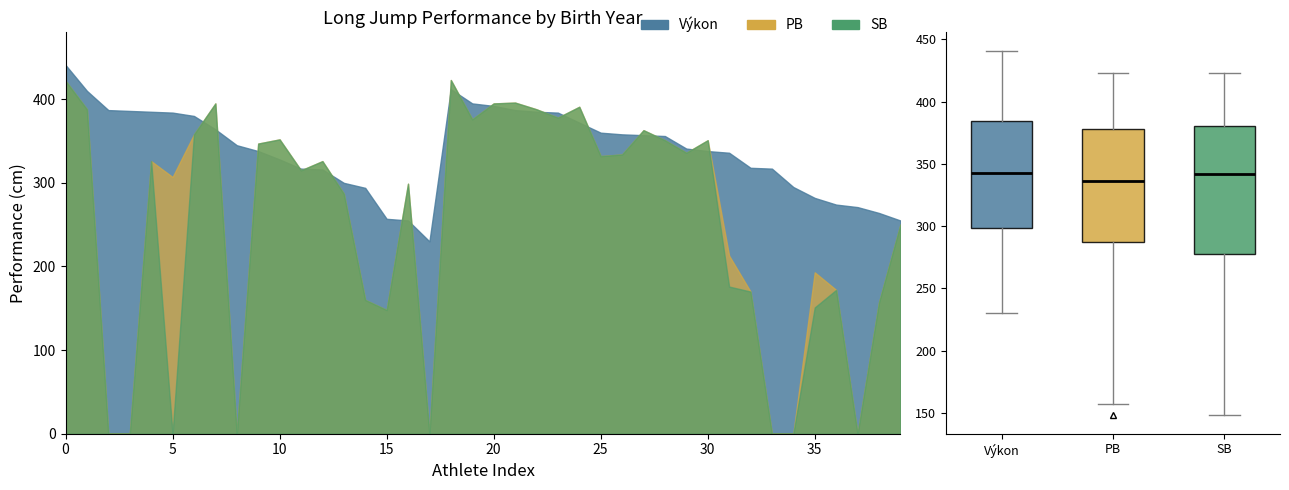

What are all the series names shown in the legend?

Výkon, PB, SB